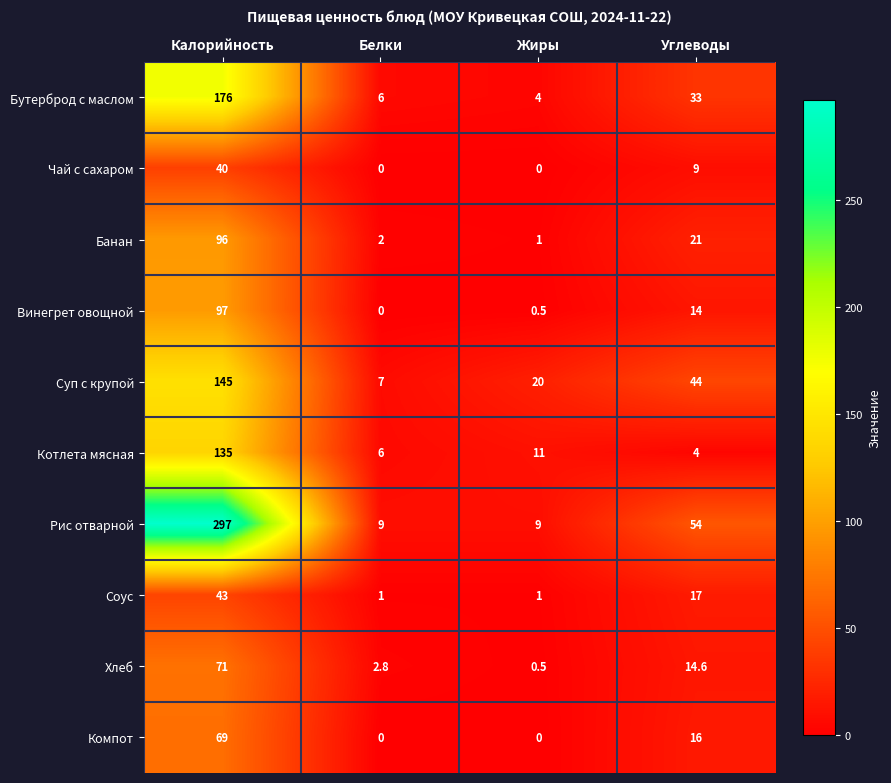

What is the difference between the maximum and minimum values in the Банан series?

95.0